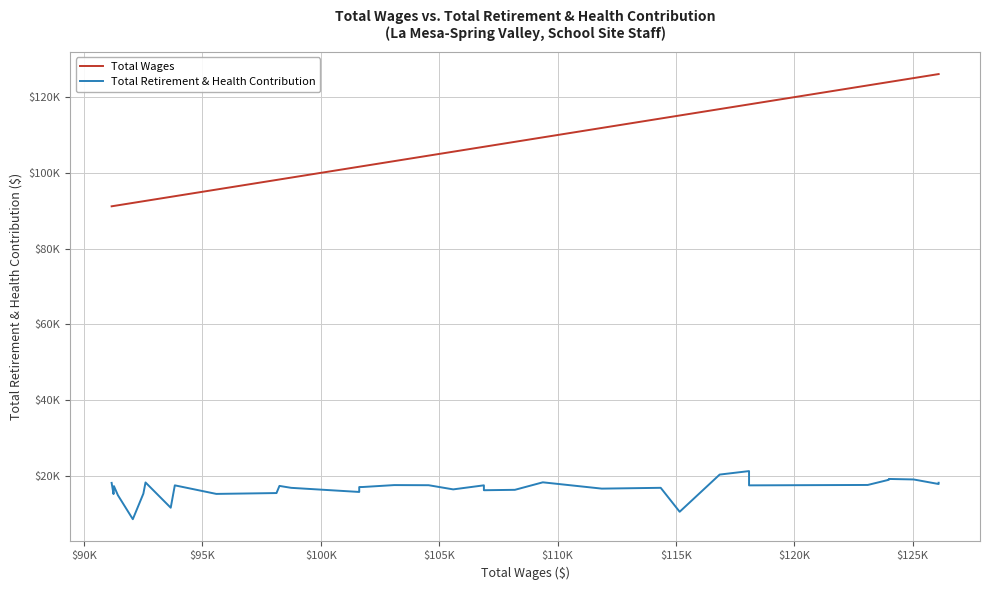

True or false: Total Retirement & Health Contribution and Total Wages cross at least once.

False